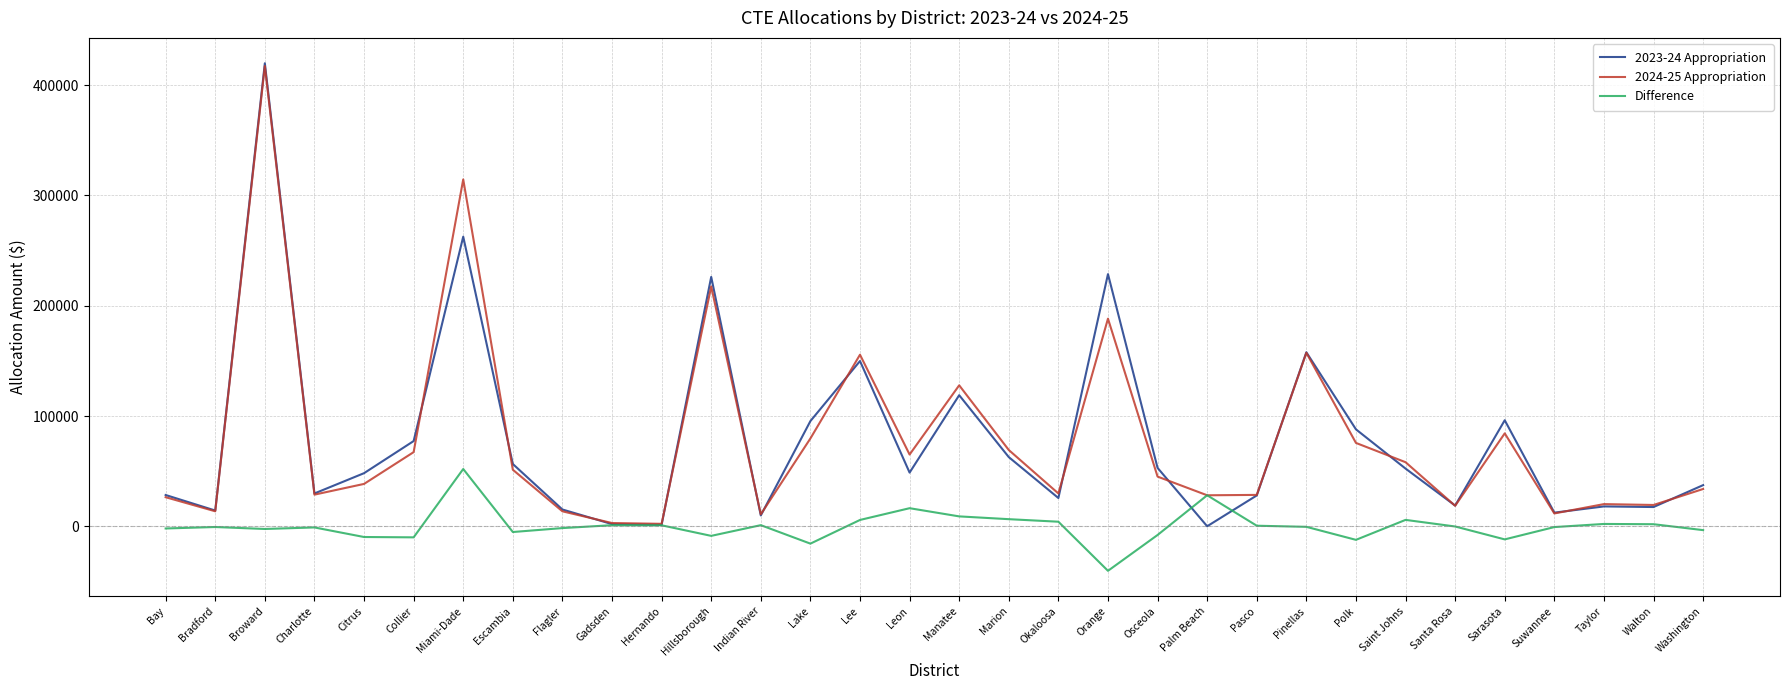

What is the sum of the 2023-24 Appropriation values at Pasco and Hernando?

29284